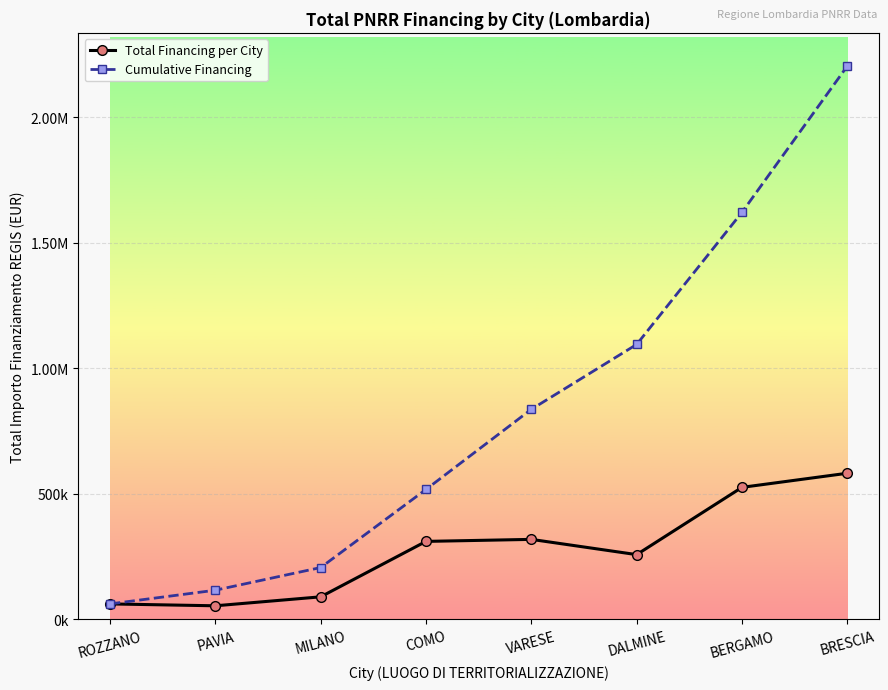

Is this an area chart (filled region under the line)?

No